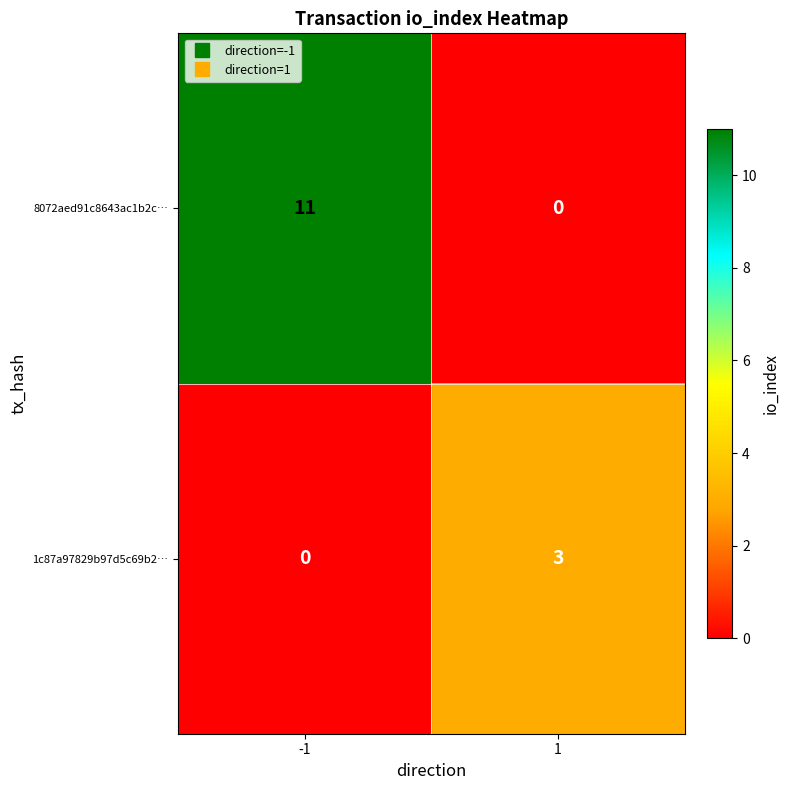

At 1, list the series in order from smallest to largest.

8072aed91c8643ac1b2c…, 1c87a97829b97d5c69b2…